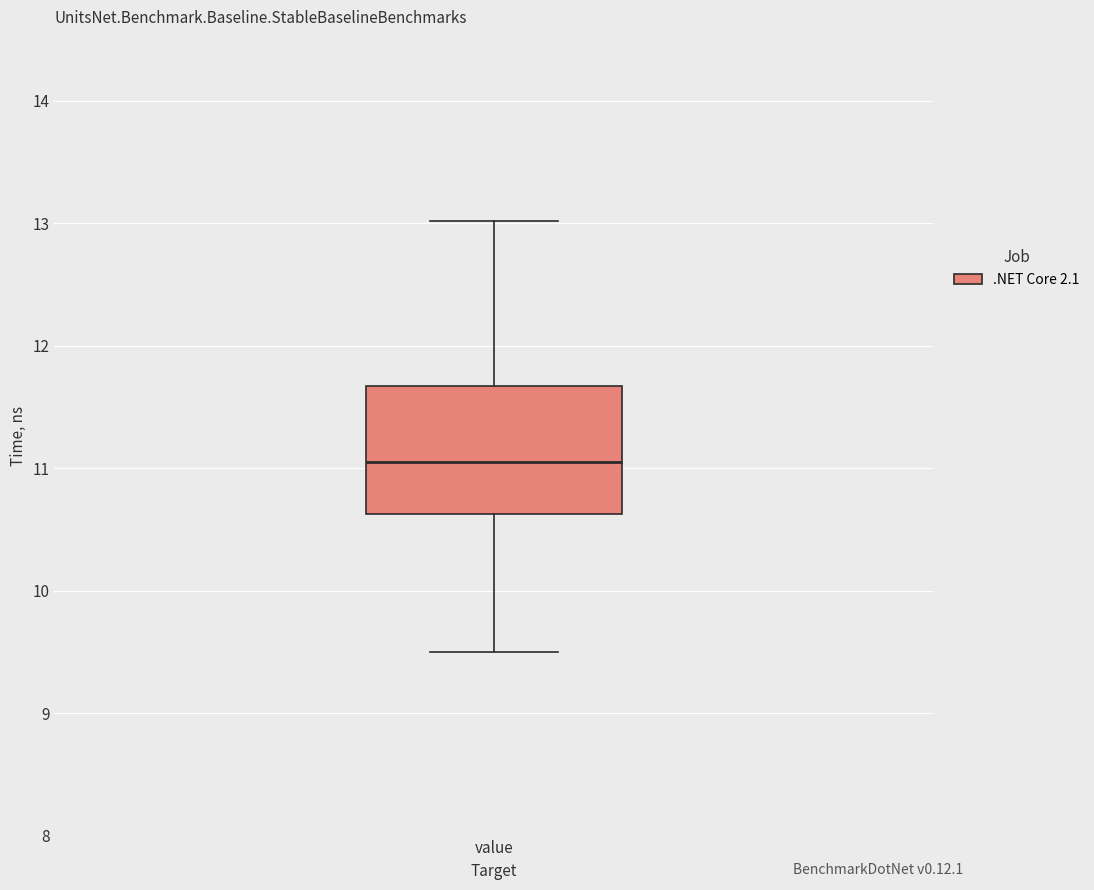

Where does the lower whisker of the box for value end on the y-axis? The values are not printed on the chart, so give them approximately, as read against the axis.

9.5